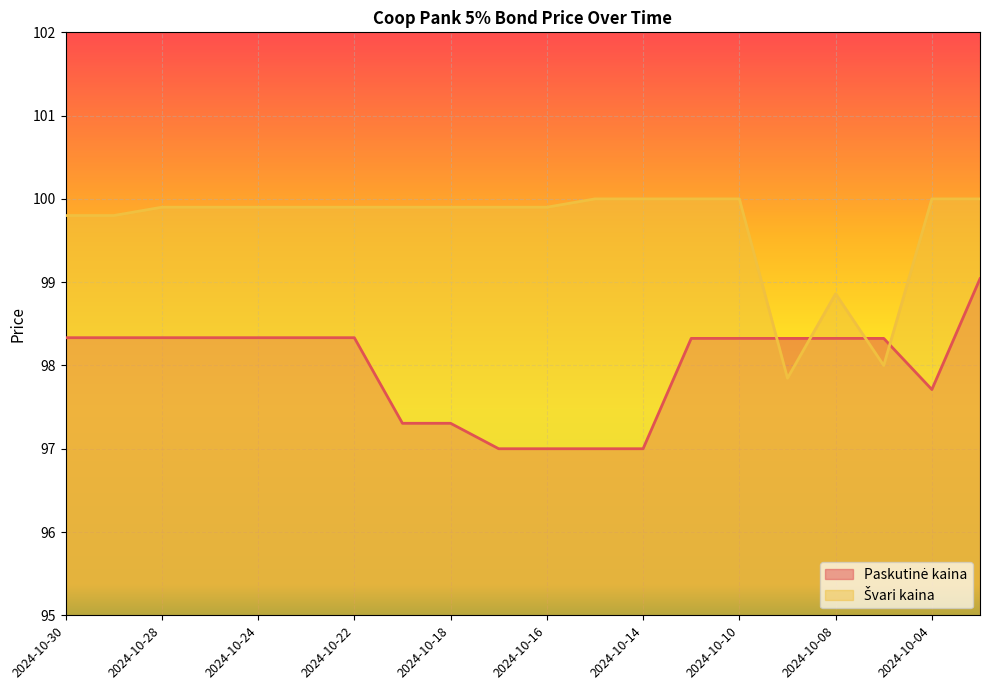

What is the sum of the Švari kaina values at 2024-10-22 and 2024-10-18?

199.8